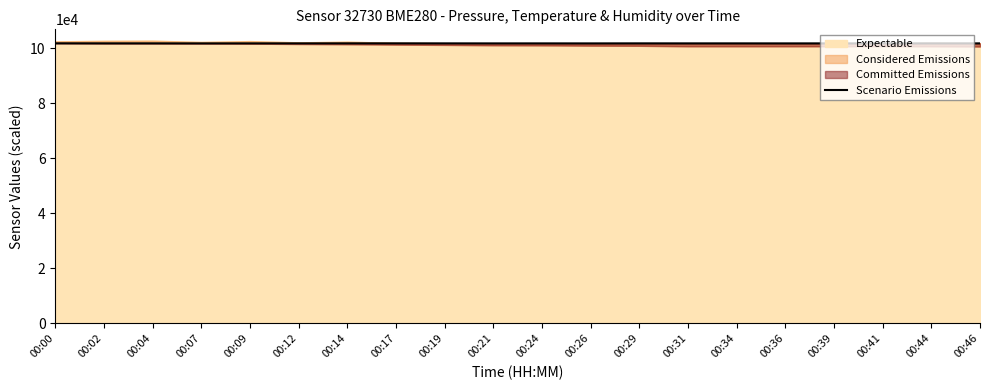

How many lines are shown in the chart?

1